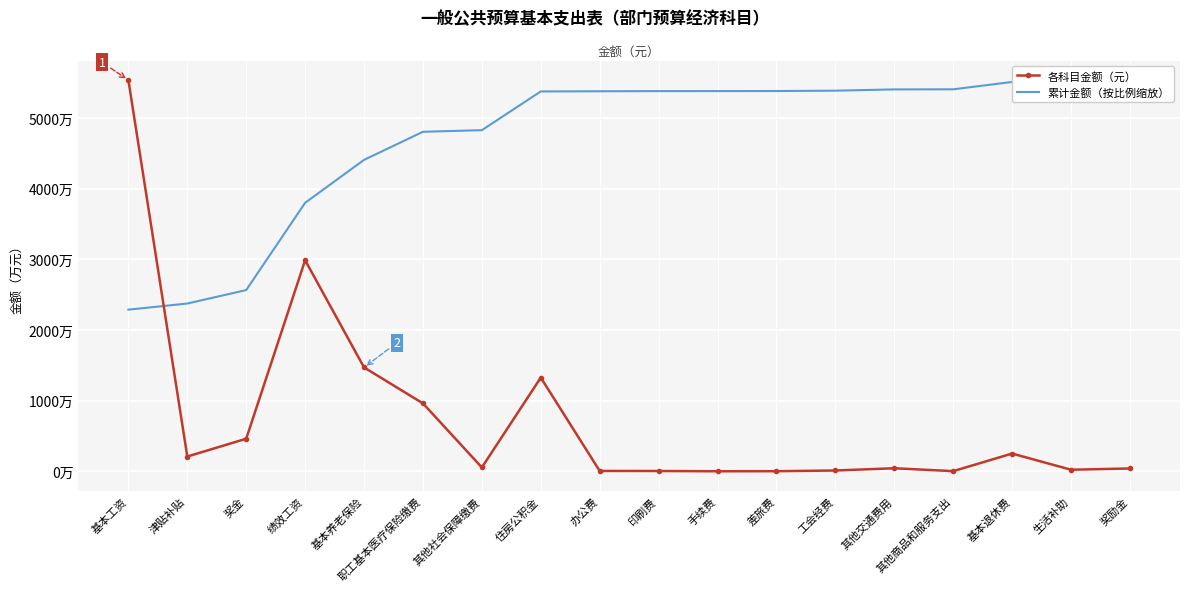

True or false: 累计金额（按比例缩放） has a value of 53852946.6 at 差旅费.

True